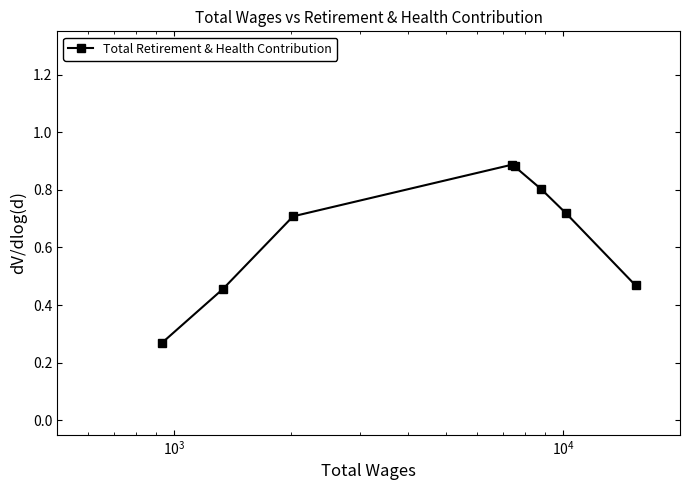

What is the difference between the second highest and minimum values?

0.6